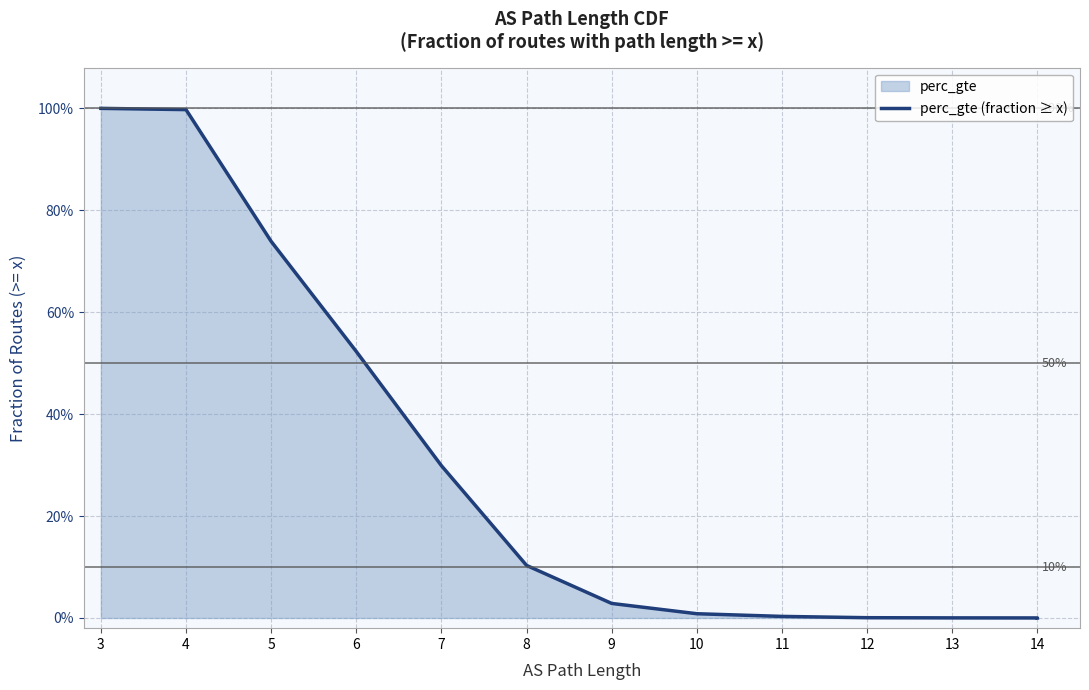

What is the average value?

0.3